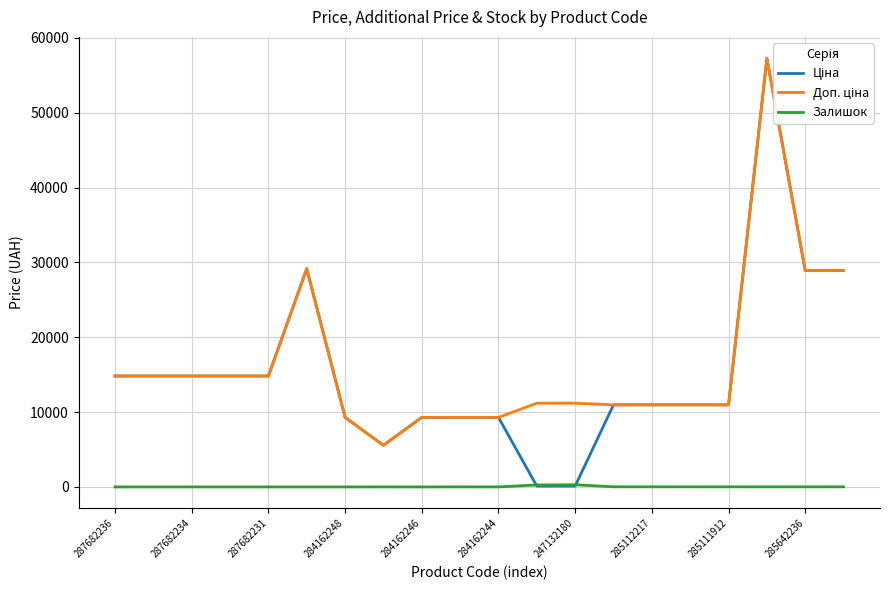

At how many categories does at least one series exceed 13596?

9